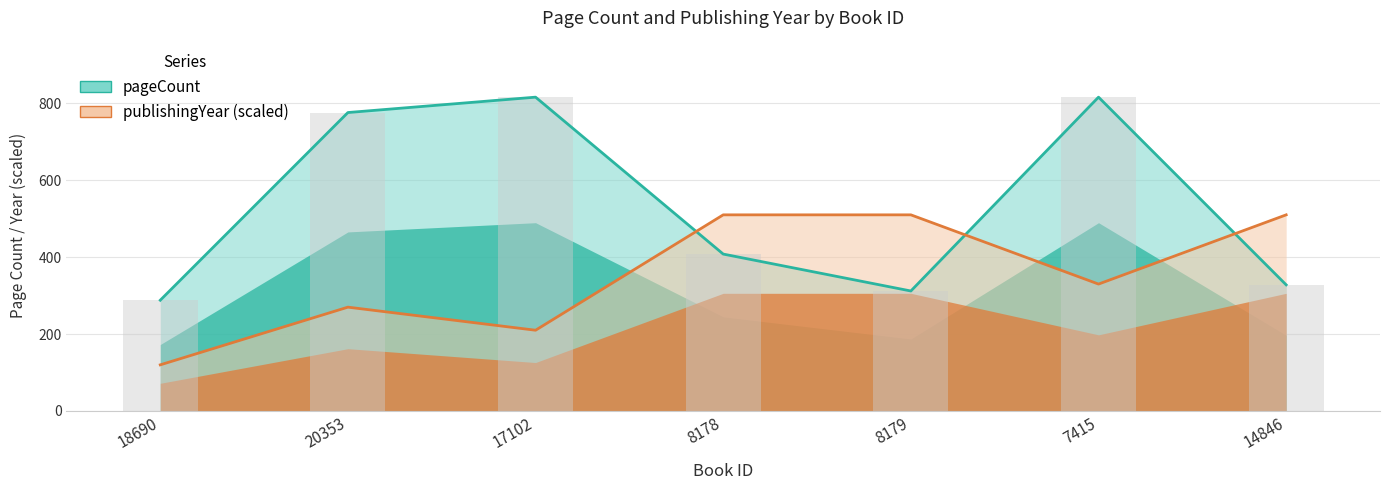

What is the minimum value shown in the chart?

120